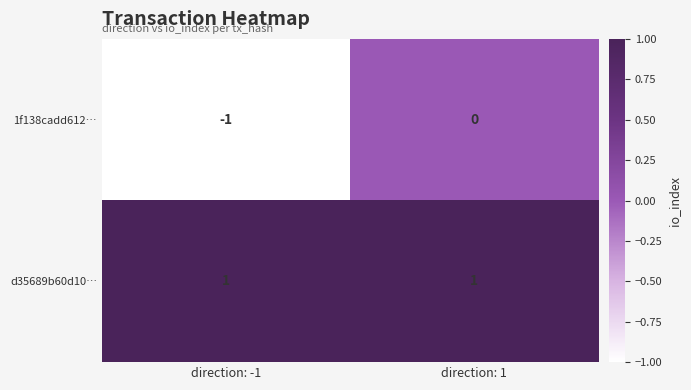

Reading left to right, extract all data points from this chart.

1f138cadd612…: -1	0
d35689b60d10…: 1	1